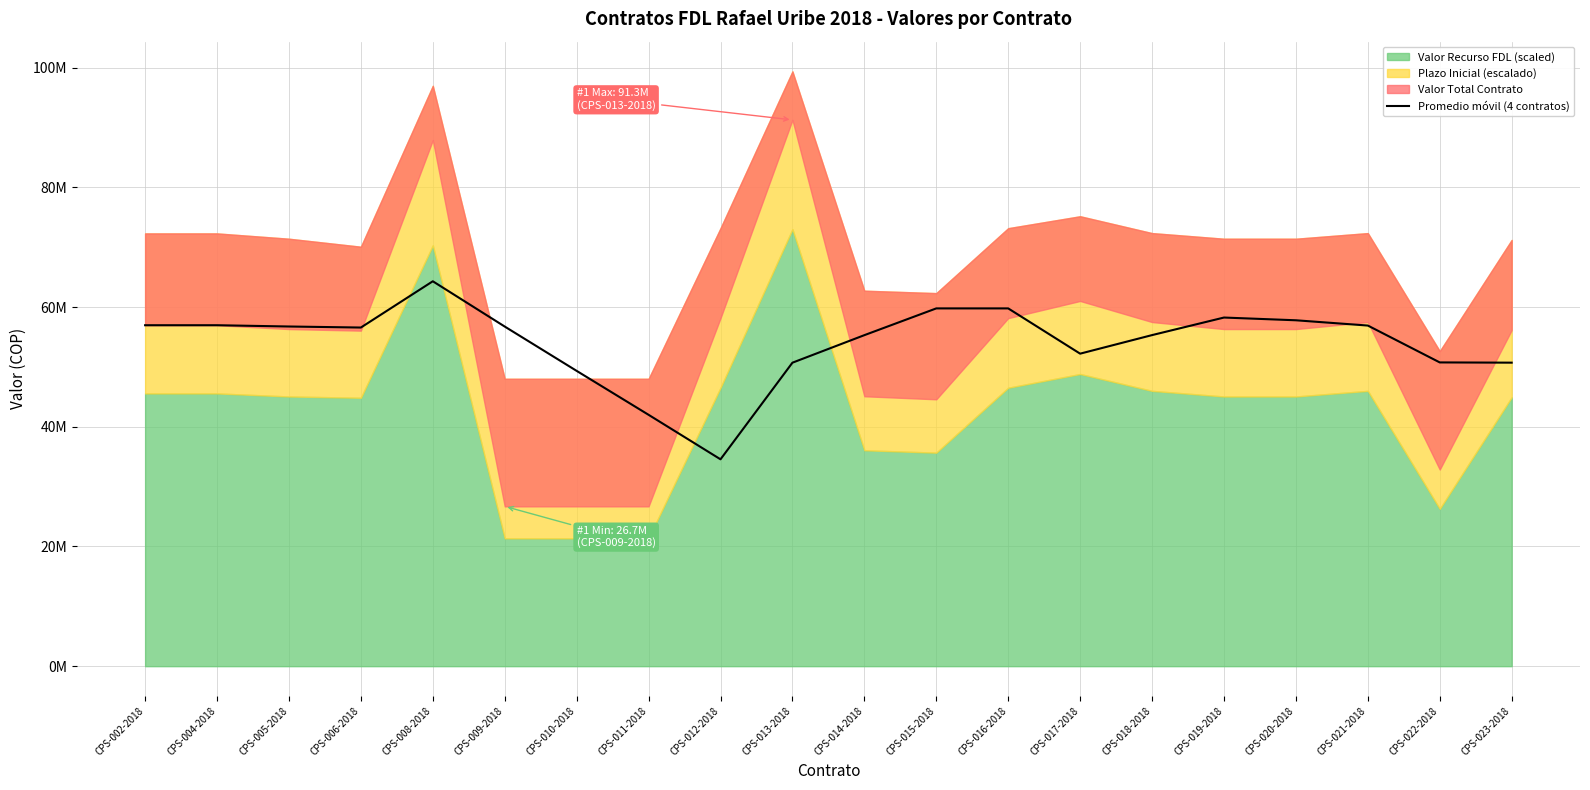

Is it true that the value at CPS-005-2018 is 33729605.1?

False